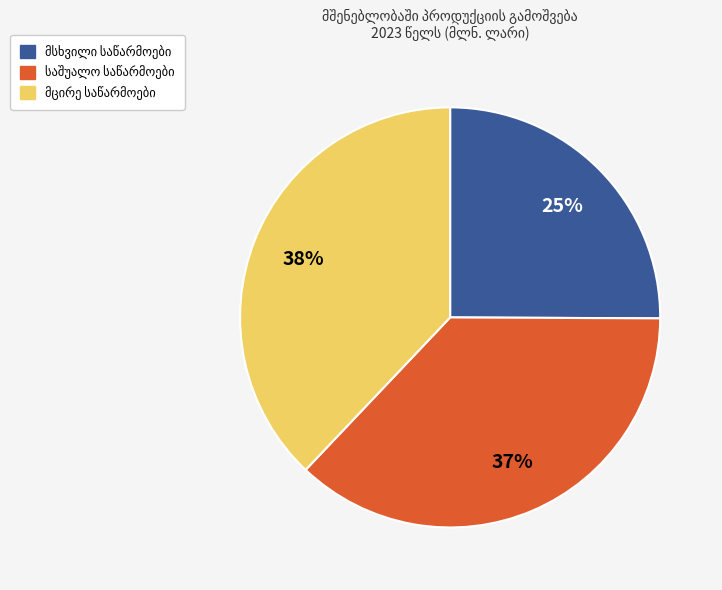

Is there a majority slice in this chart?

No